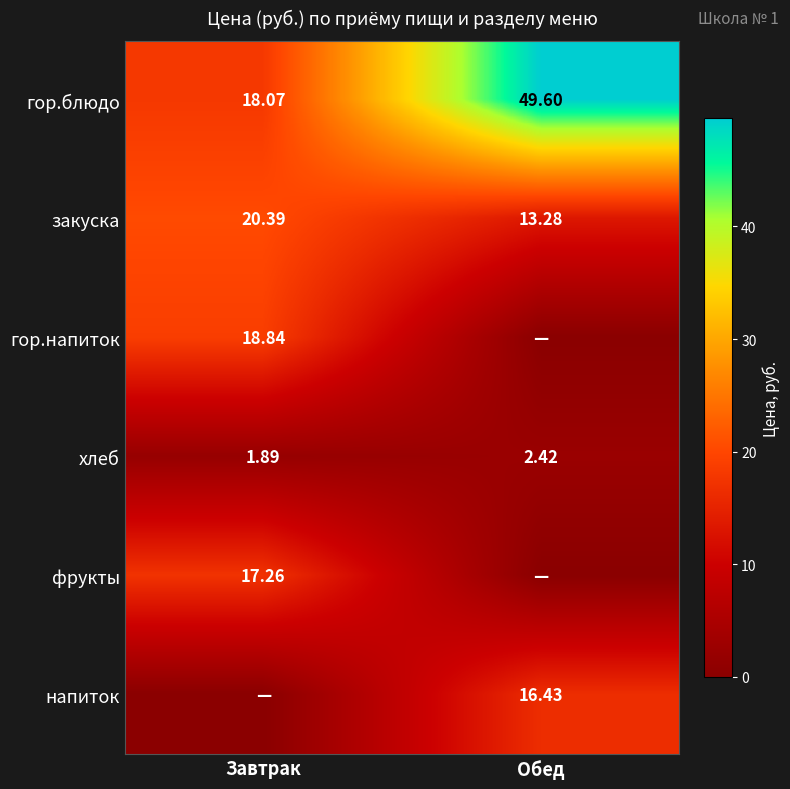

Is it true that напиток equals 9.8 at Обед?

False